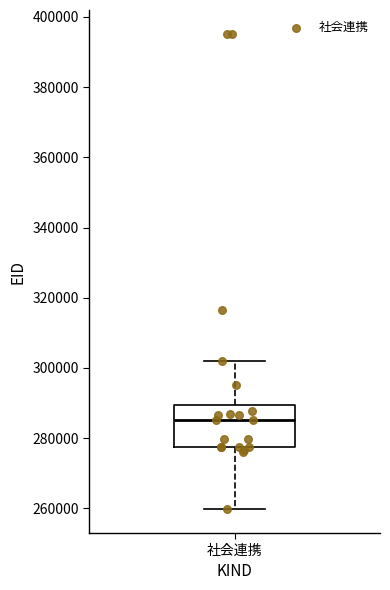

Where is the lower edge of the box for 社会連携 on the y-axis? The values are not printed on the chart, so give them approximately, as read against the axis.

278000